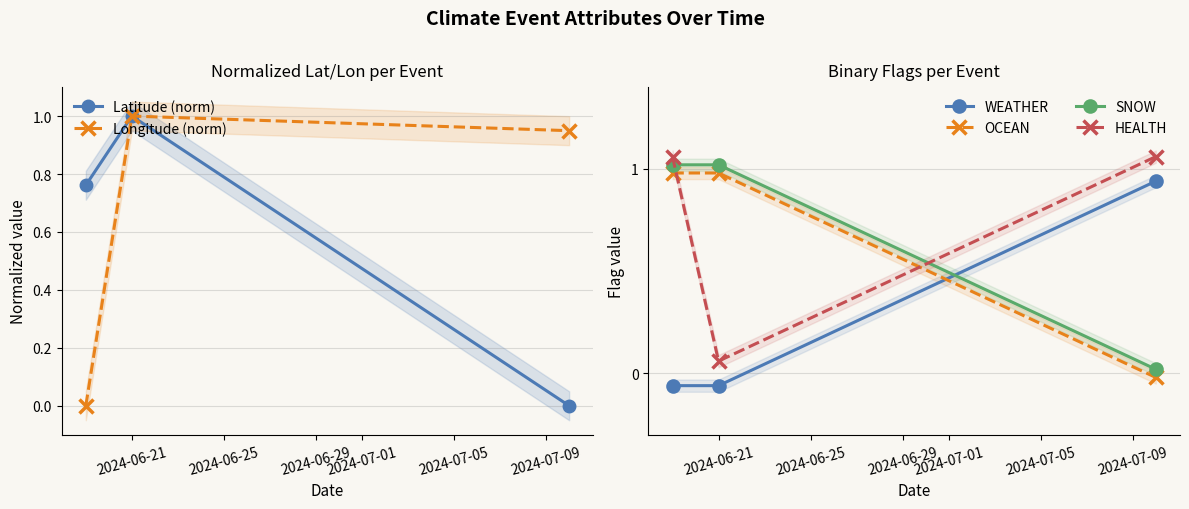

At how many categories does at least one series exceed 0?

3